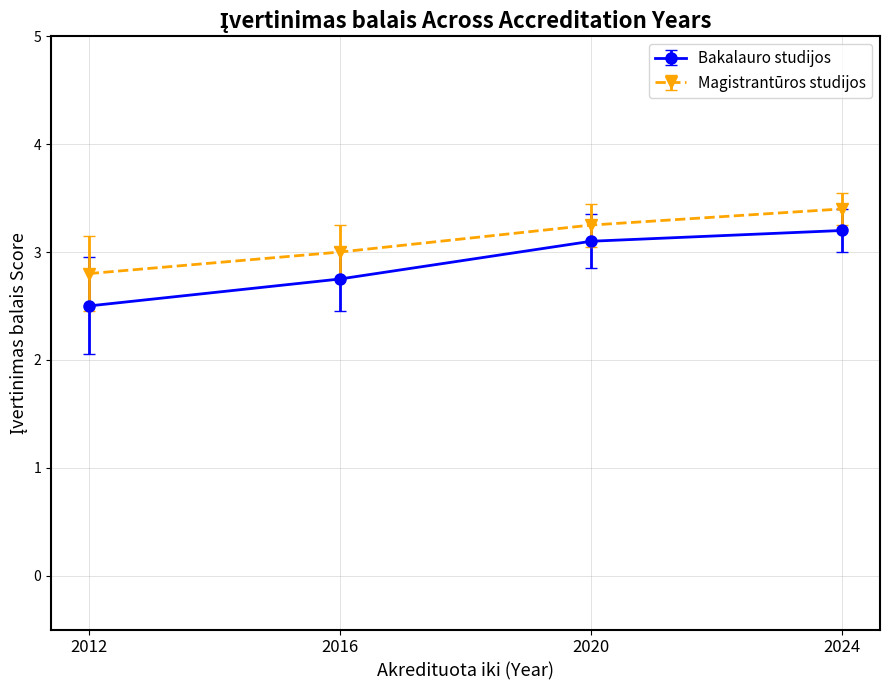

True or false: Bakalauro studijos and Magistrantūros studijos cross at least once.

False